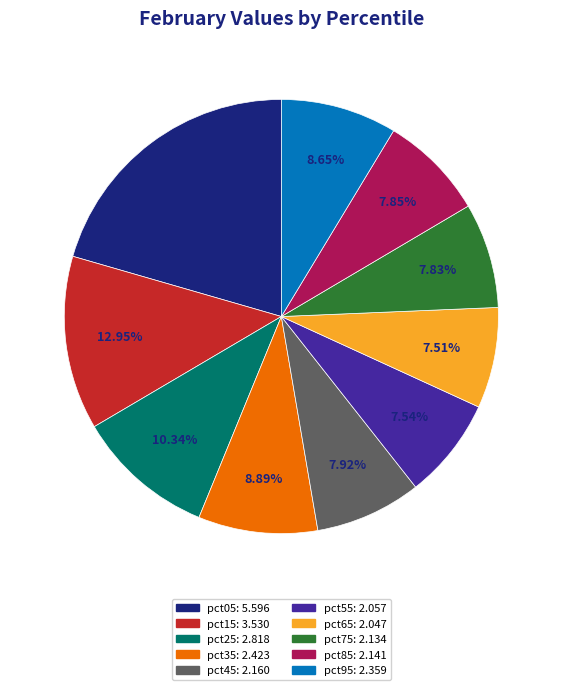

What is the largest slice in the pie chart?

pct05